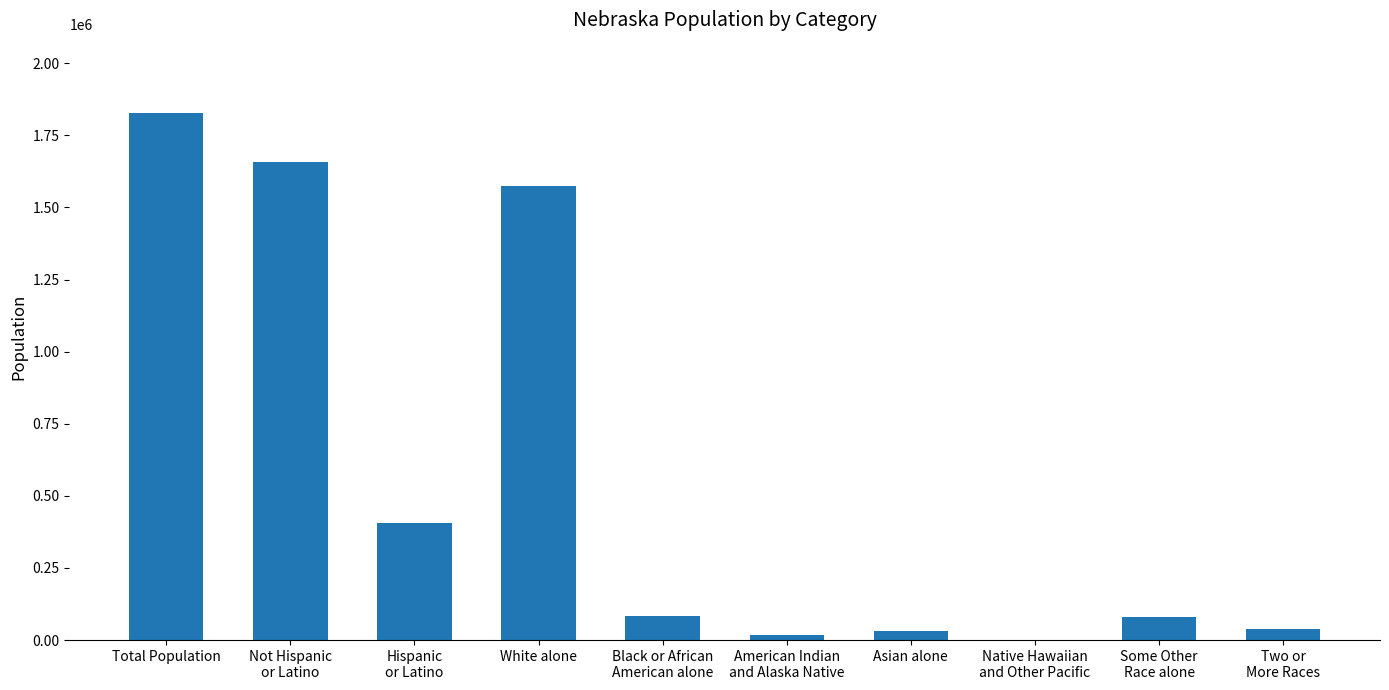

The value at White alone is 2341086. True or false?

False